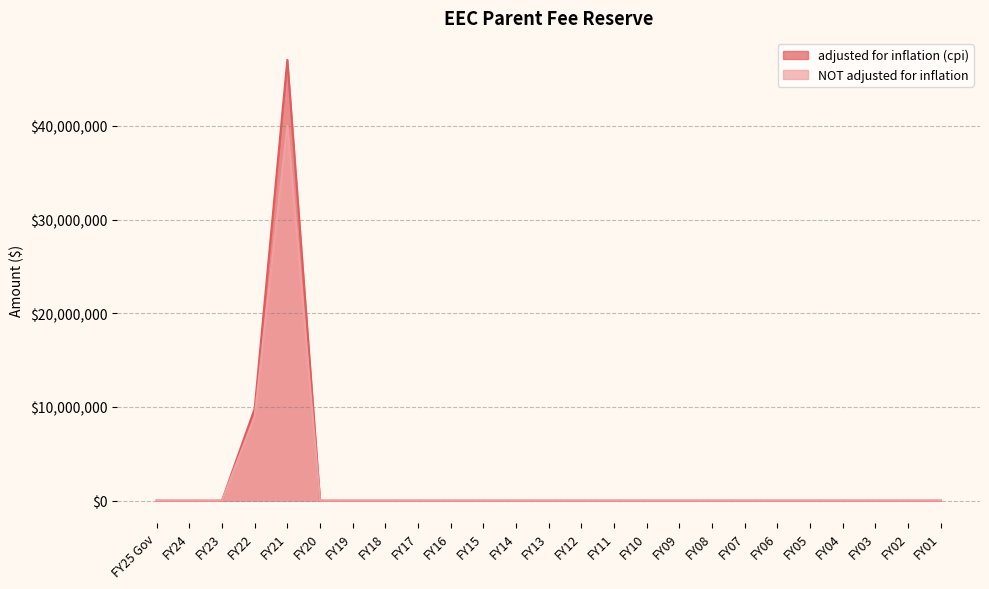

Reading left to right, extract all data points from this chart.

adjusted for inflation (cpi): 0	0	0	9819577	47030231	0	0	0	0	0	0	0	0	0	0	0	0	0	0	0	0	0	0	0	0
NOT adjusted for inflation: 0	0	0	8950000	40000000	0	0	0	0	0	0	0	0	0	0	0	0	0	0	0	0	0	0	0	0